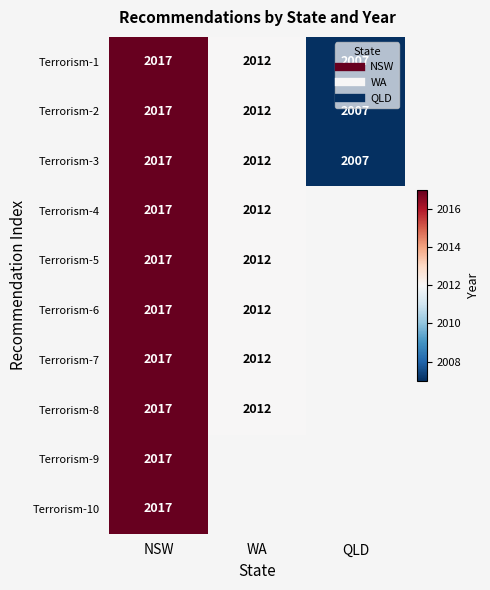

What is the difference between the maximum and minimum values in the Terrorism-8 series?

5.0